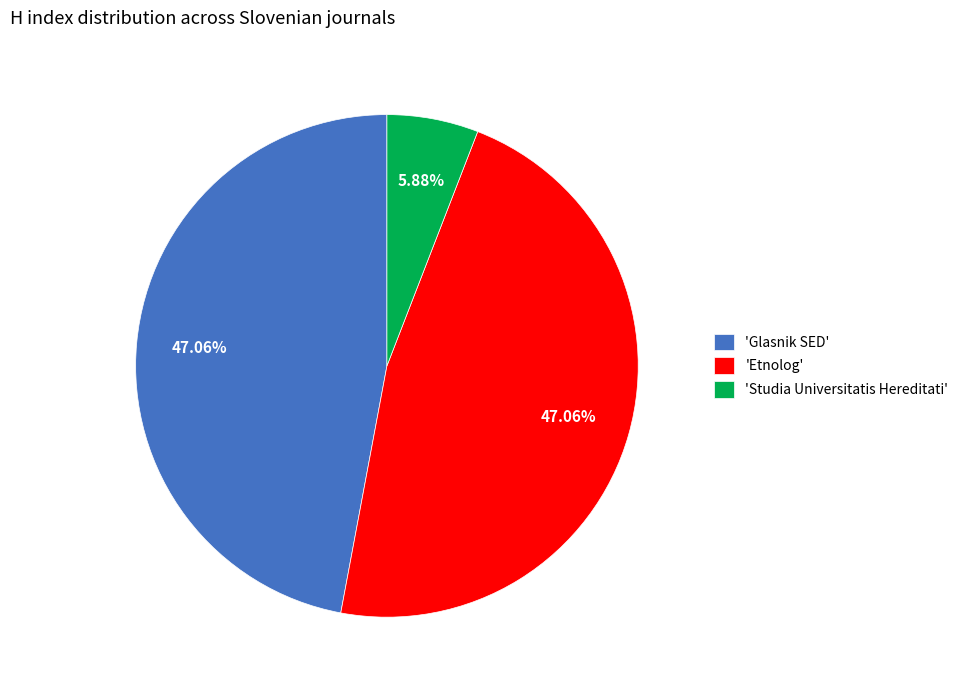

Which slice is the smallest?

'Studia Universitatis Hereditati'